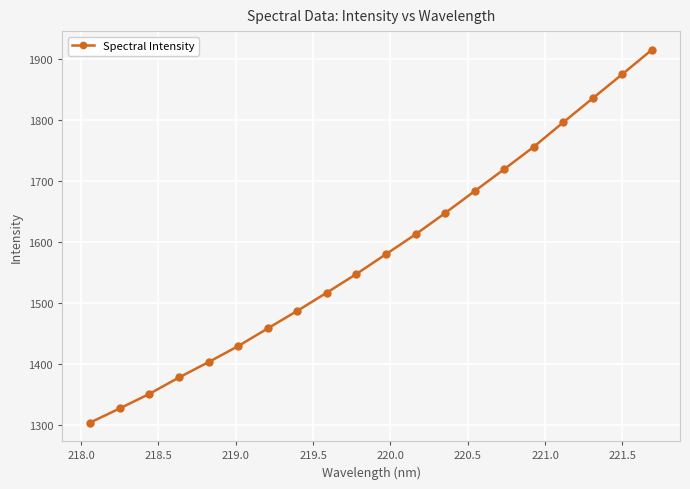

Reading right to left, extract all data points from this chart.

1915.0	1875.1	1835.6	1796.2	1756.0	1719.3	1683.4	1647.4	1612.6	1580.1	1547.7	1517.1	1487.2	1458.4	1429.4	1403.3	1378.1	1351.2	1327.4	1304.3